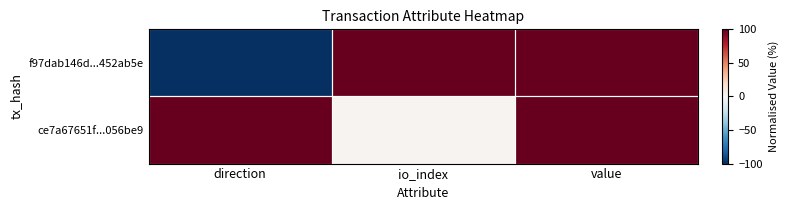

Reading left to right, what are all the values shown in this chart?

f97dab146d...452ab5e: direction=-100.0	io_index=100.0	value=100.0
ce7a67651f...056be9: direction=100.0	io_index=3.0	value=100.0